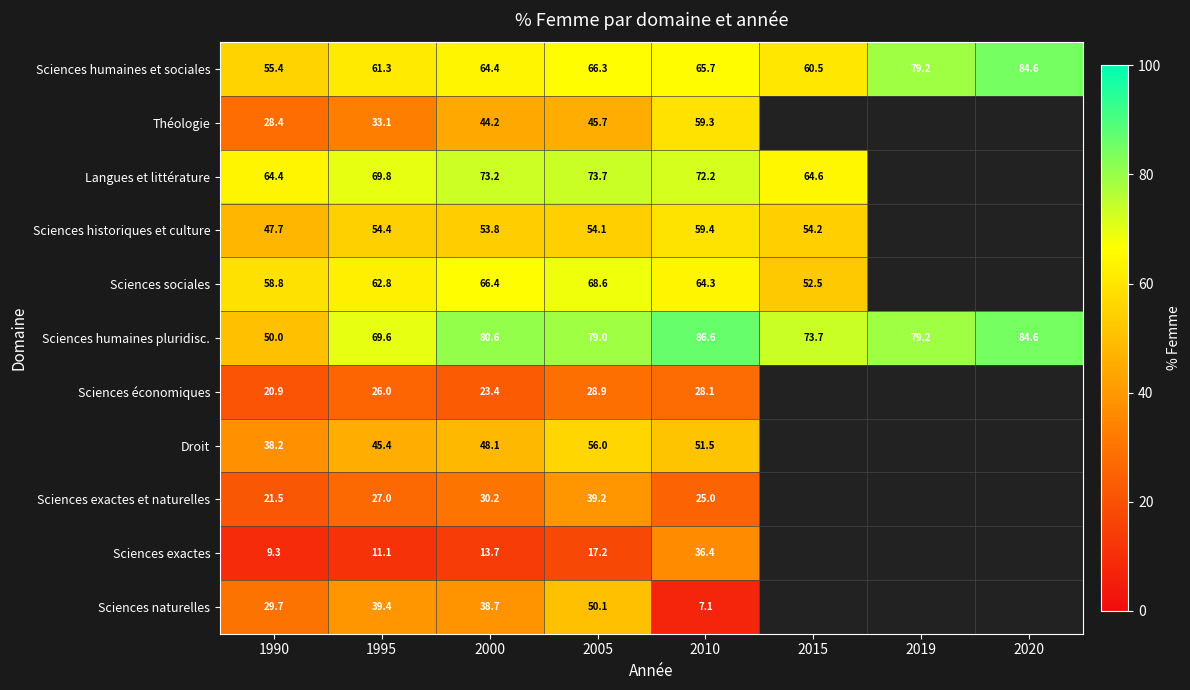

Rank the categories by Sciences humaines et sociales value from highest to lowest.

2020, 2019, 2005, 2010, 2000, 1995, 2015, 1990